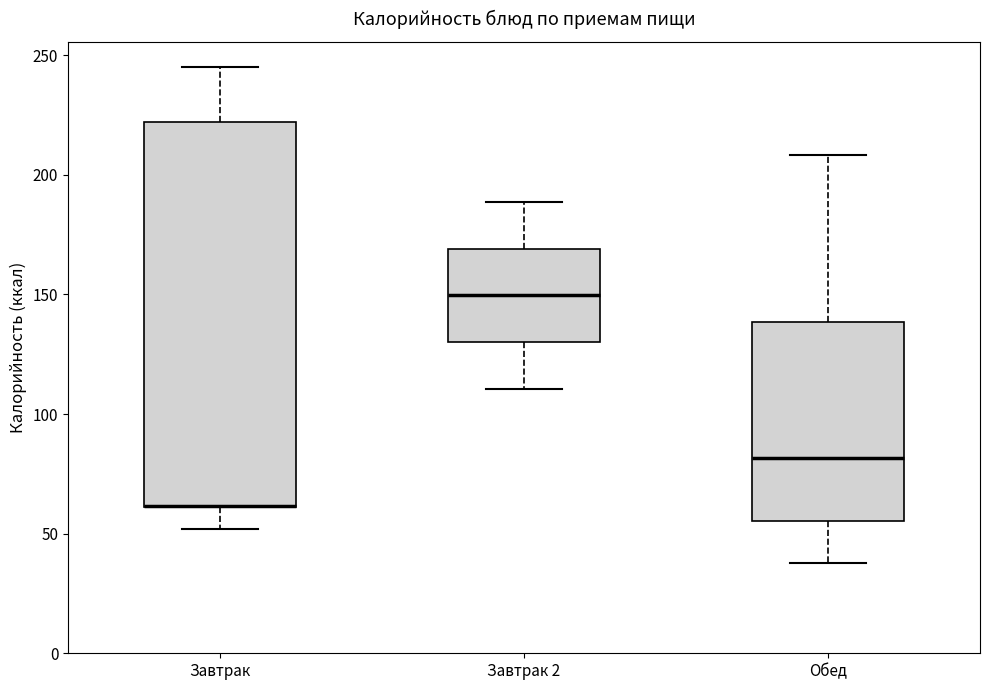

Reading left to right, read every box against the y-axis: the position of its median line, the range the box covers, and the ends of its whiskers. The values are not printed on the chart, so give them approximately, as read against the axis.

Завтрак: median 60 (drawn on the box's lower edge), box 60 to 220, whiskers 50 to 245
Завтрак 2: median 150, box 130 to 170, whiskers 110 to 190
Обед: median 80, box 55 to 140, whiskers 40 to 210